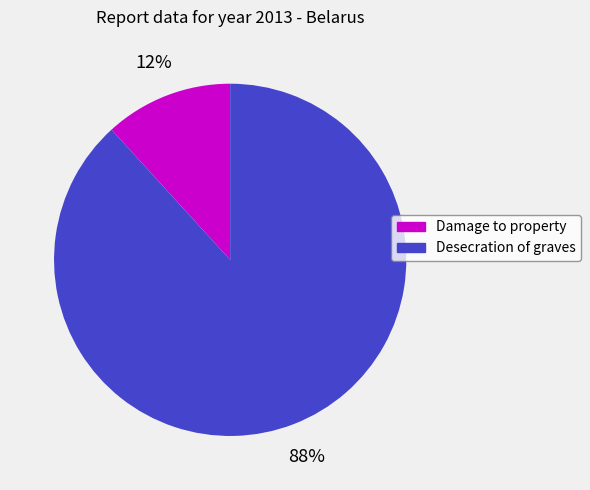

To the nearest percent, what portion does Damage to property represent?

12%